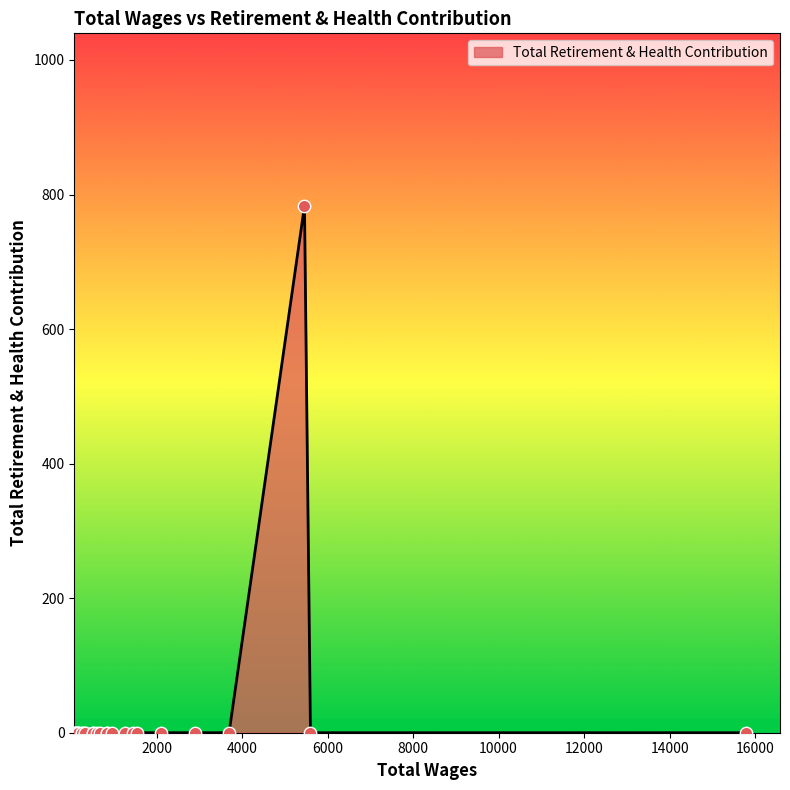

Which has a higher value, 84.0 or 1456.0?

84.0